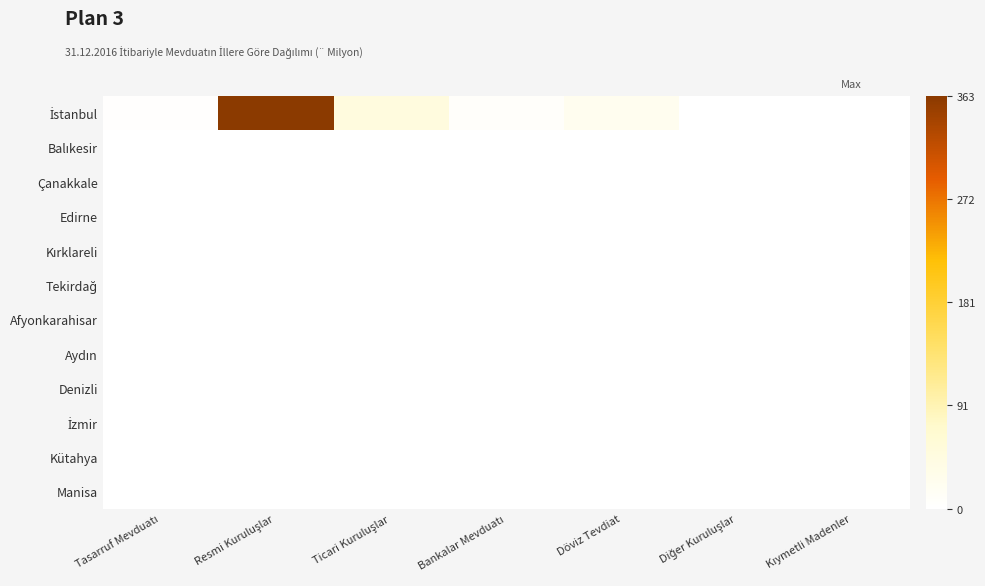

What is the spread (max minus min) of values at Bankalar Mevduatı?

7.2